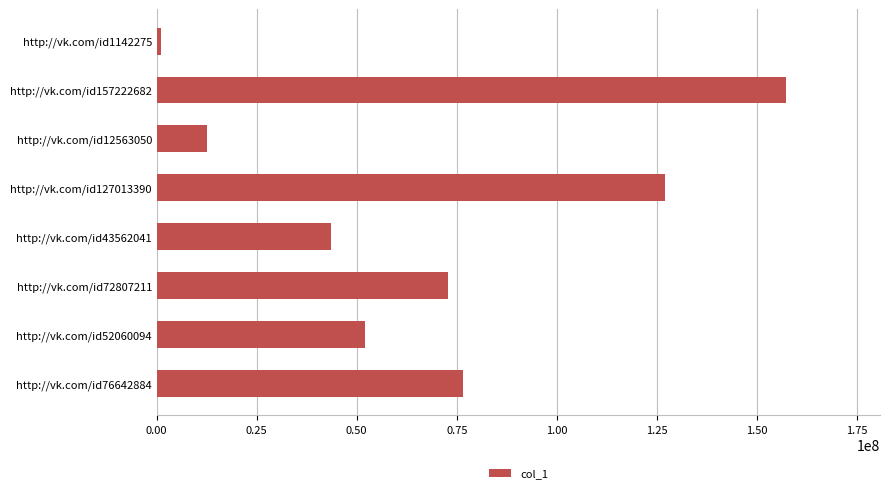

Rank the categories by value from highest to lowest.

http://vk.com/id157222682, http://vk.com/id127013390, http://vk.com/id76642884, http://vk.com/id72807211, http://vk.com/id52060094, http://vk.com/id43562041, http://vk.com/id12563050, http://vk.com/id1142275